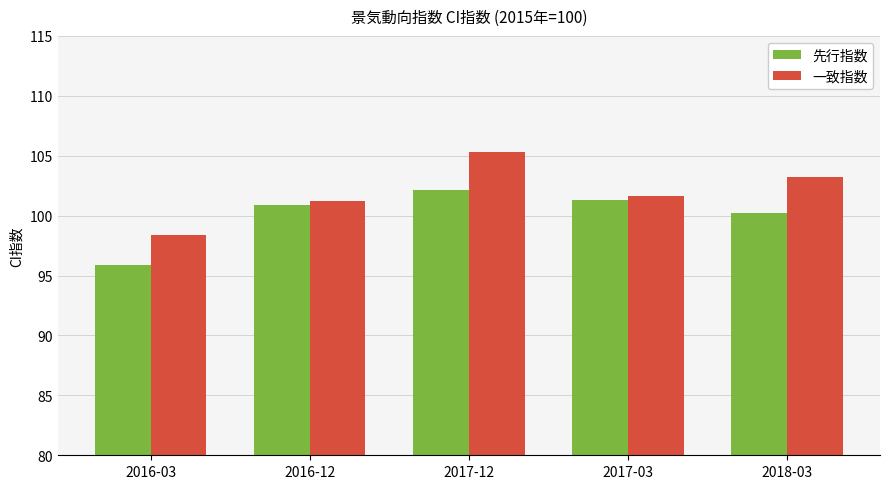

At 2017-03, list the series in order from smallest to largest.

先行指数, 一致指数